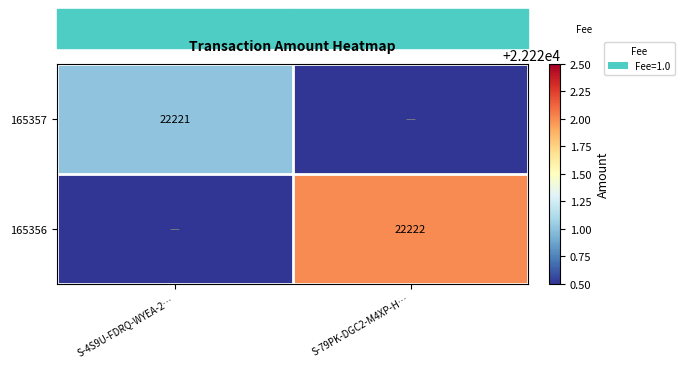

Which label corresponds to the smallest value in the chart?

S-79PK-DGC2-M4XP-H…